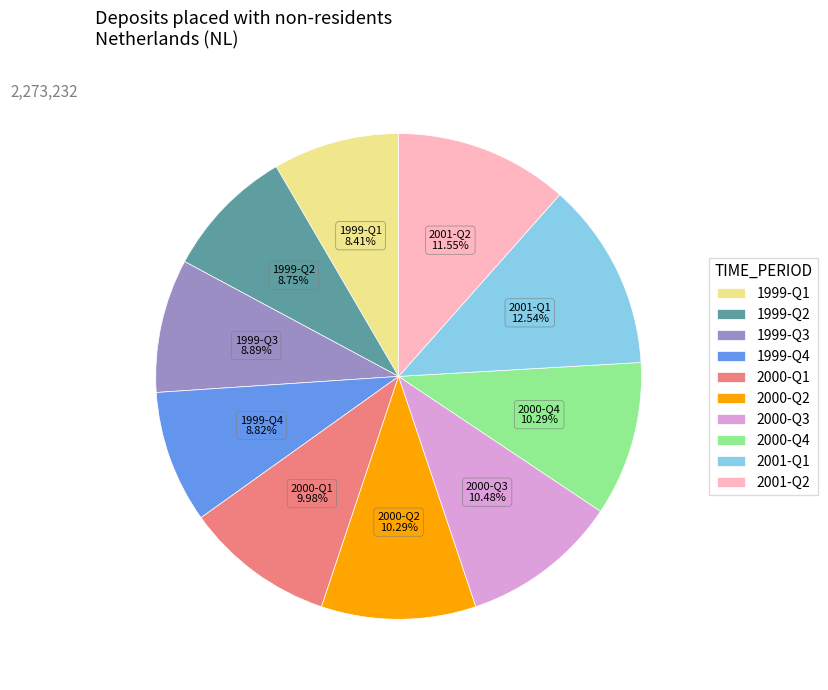

What percentage is the 1999-Q1 slice, to the nearest percent?

8%